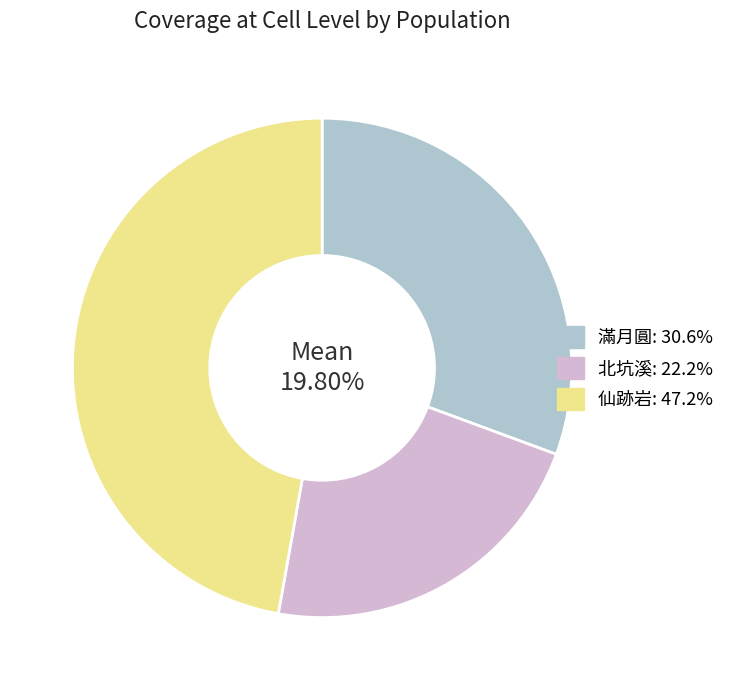

Count the number of slices in the pie.

3